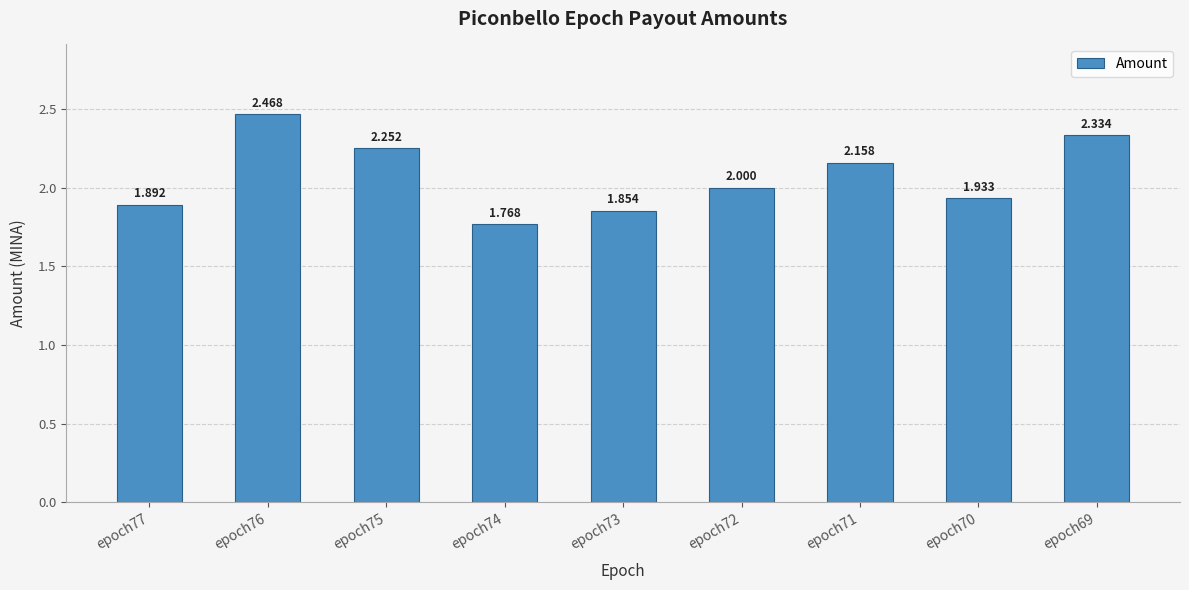

Rank the categories by value from lowest to highest.

epoch74, epoch73, epoch77, epoch70, epoch72, epoch71, epoch75, epoch69, epoch76